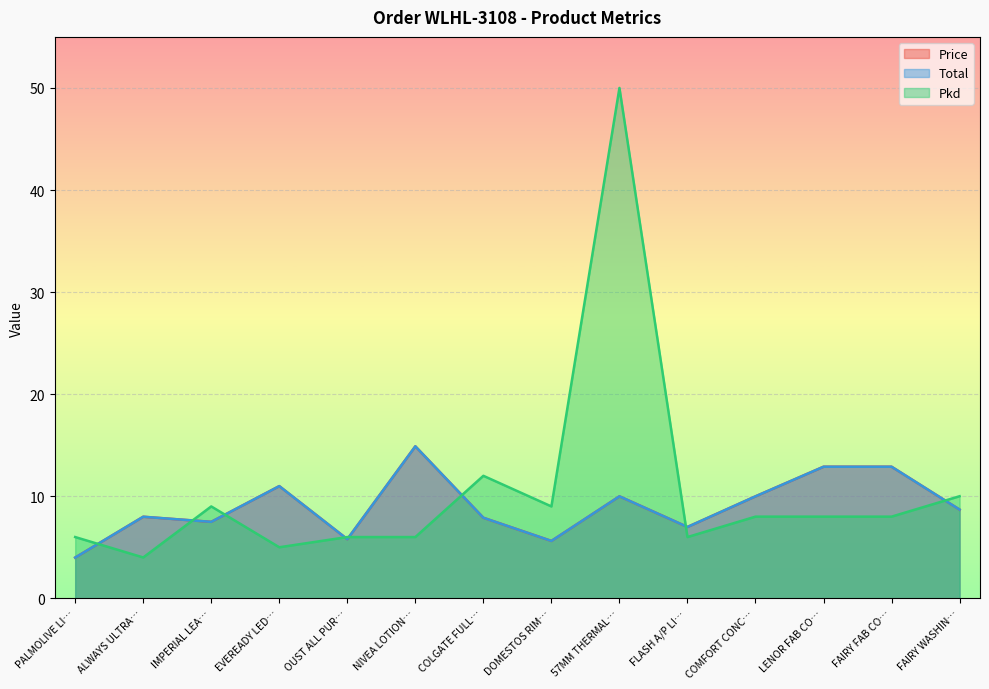

Count the number of data series in this chart.

3